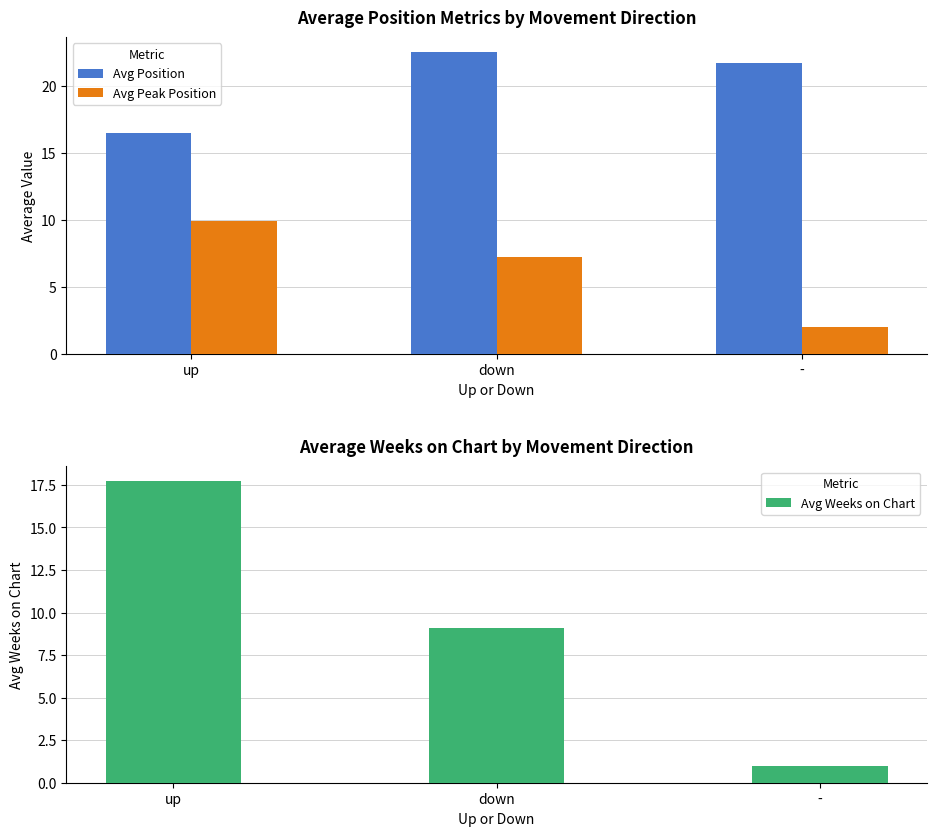

At which label does Avg Peak Position reach its peak?

up